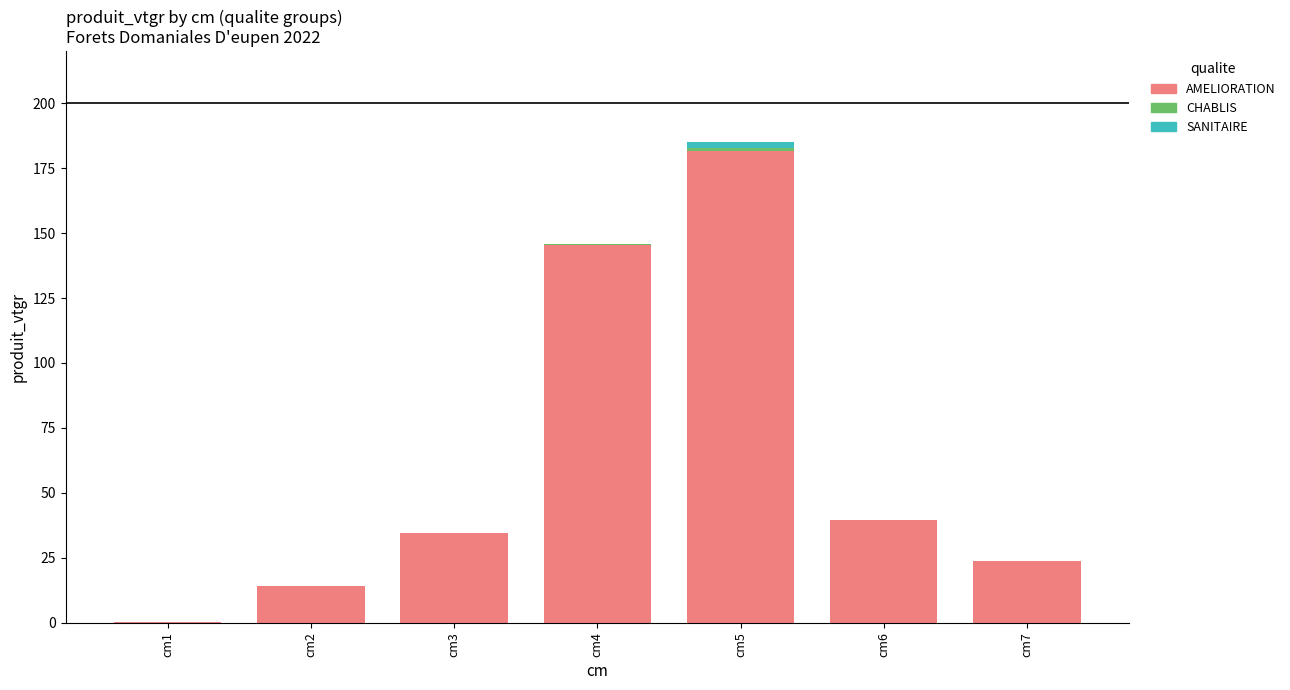

What is the maximum value for AMELIORATION?

181.8